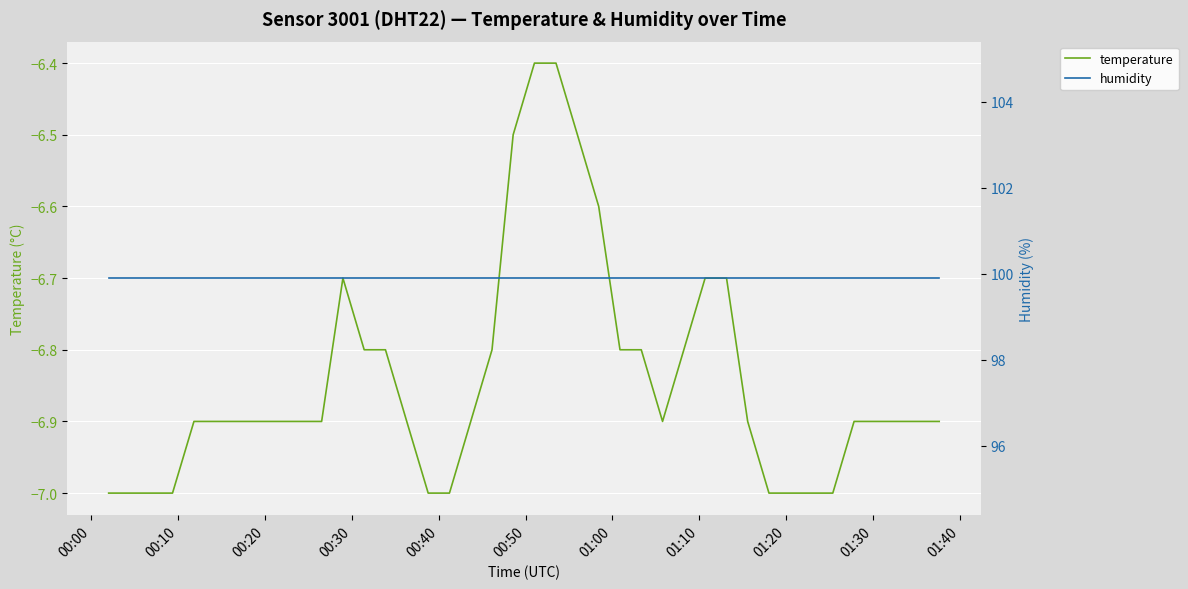

What is the maximum value for temperature?

-6.4